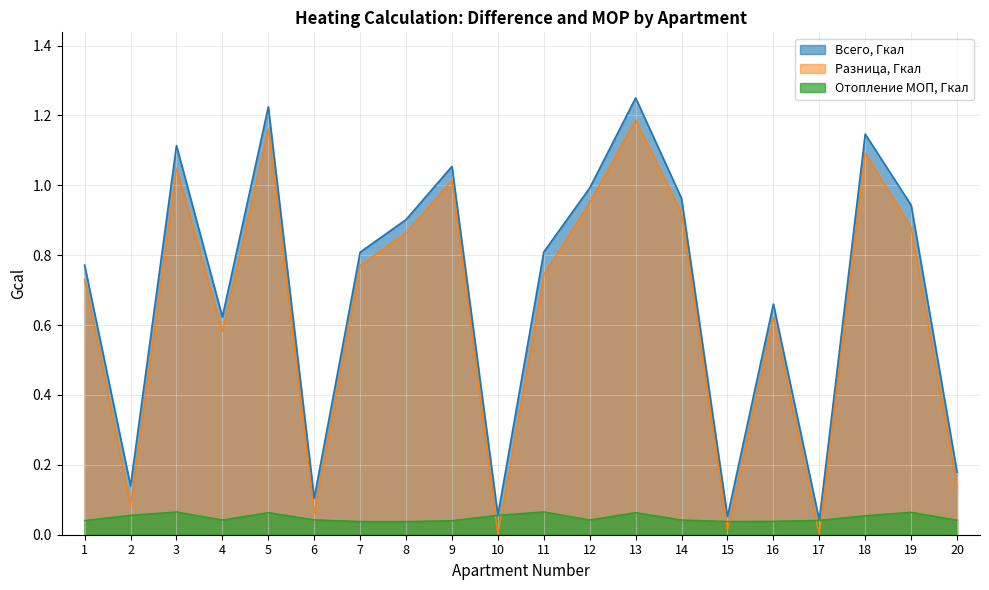

True or false: Всего, Гкал and Отопление МОП, Гкал intersect in this chart.

False